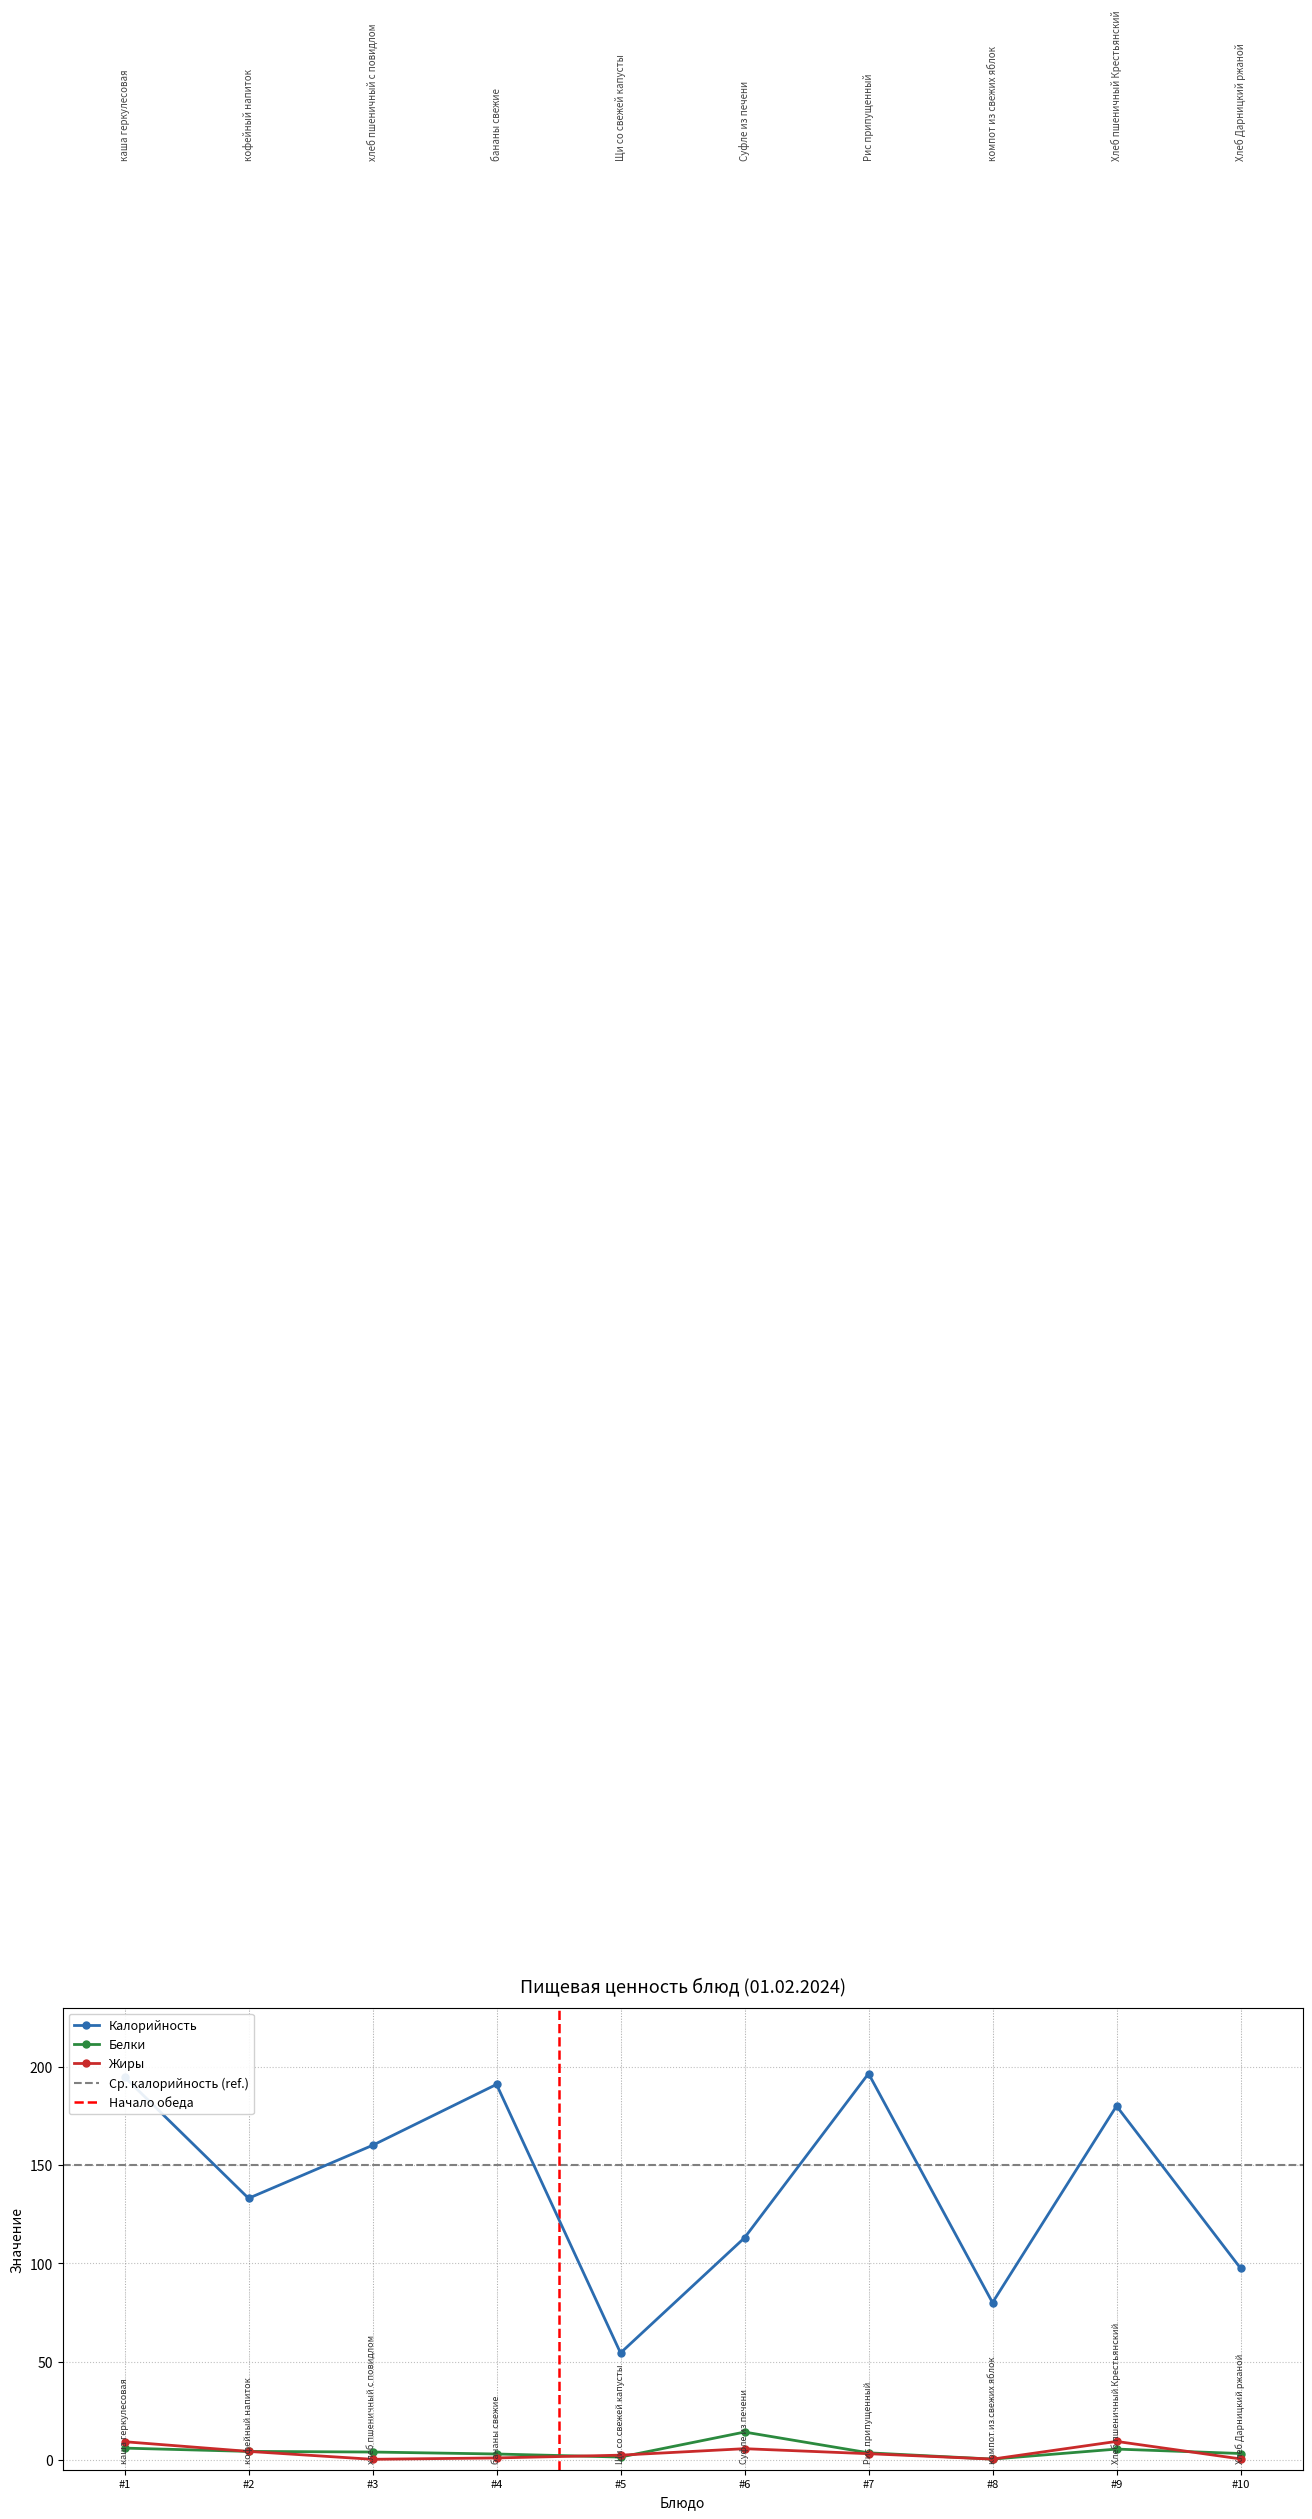

What is the maximum value for Жиры?

9.4